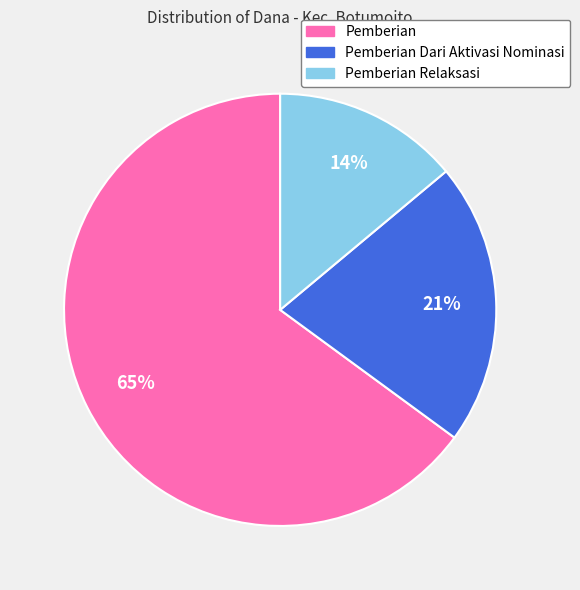

Is there any slice that represents more than half of the pie?

Yes